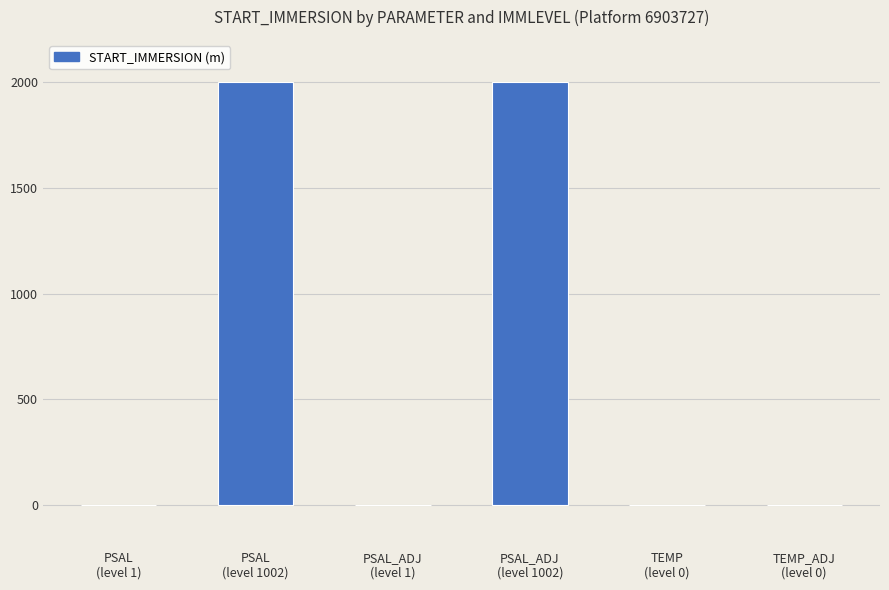

Are the bars horizontal?

No